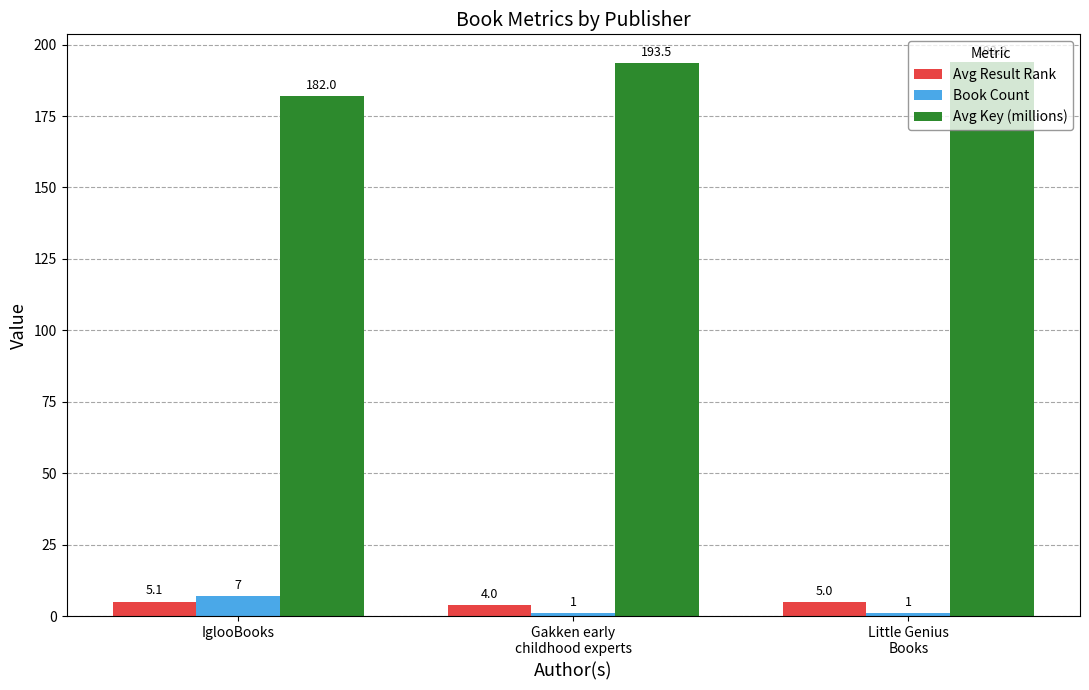

At how many categories does at least one series exceed 47?

3